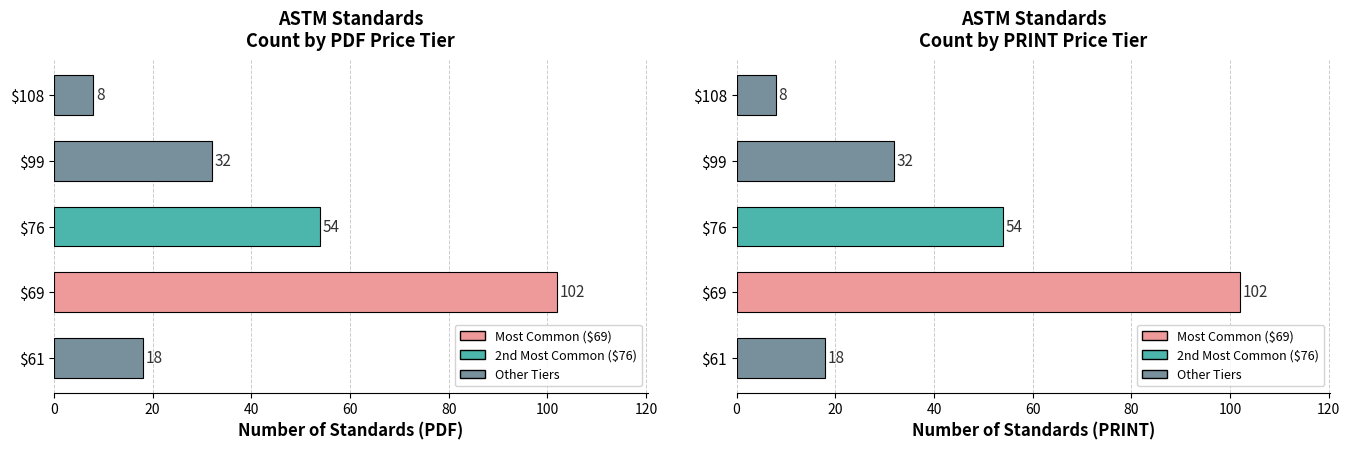

Reading left to right, transcribe all the data shown in this chart.

18	102	54	32	8